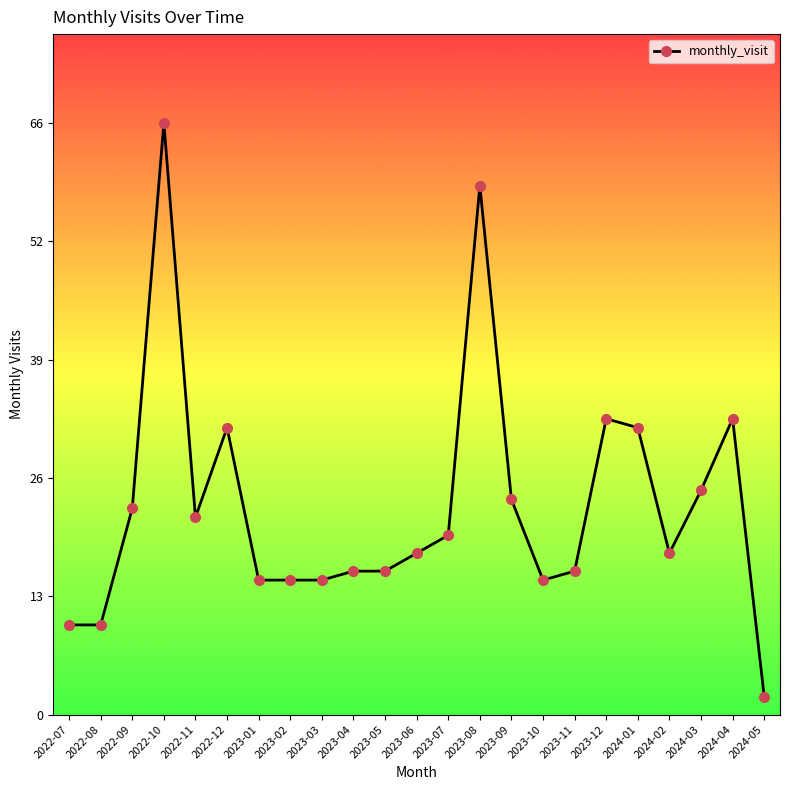

Reading left to right, list all the values displayed in this chart.

2022-07=10	2022-08=10	2022-09=23	2022-10=66	2022-11=22	2022-12=32	2023-01=15	2023-02=15	2023-03=15	2023-04=16	2023-05=16	2023-06=18	2023-07=20	2023-08=59	2023-09=24	2023-10=15	2023-11=16	2023-12=33	2024-01=32	2024-02=18	2024-03=25	2024-04=33	2024-05=2